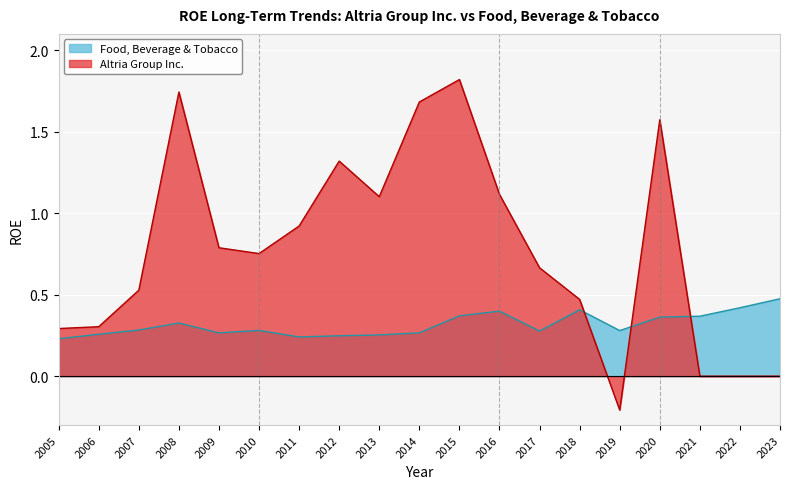

At 2009, list the series in order from largest to smallest.

Altria Group Inc., Food, Beverage & Tobacco